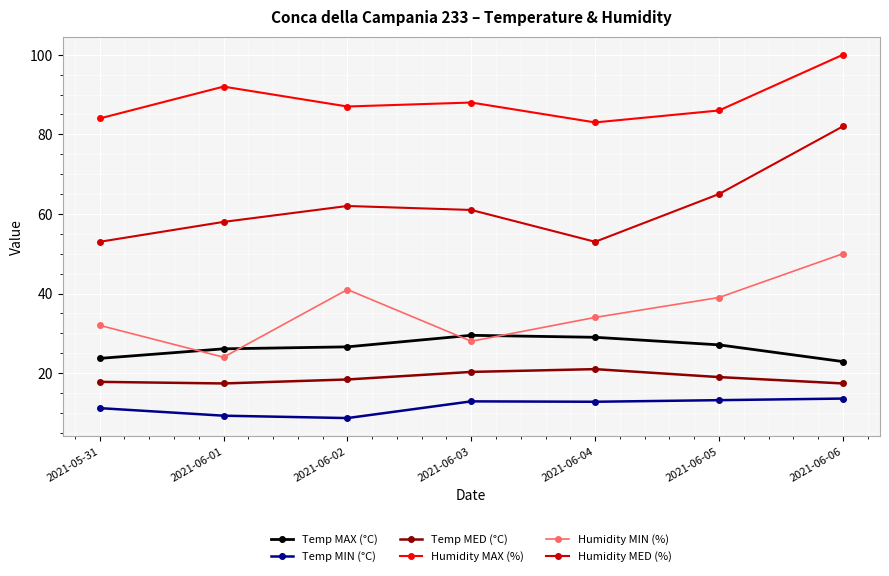

At which category is the sum across all series the highest?

2021-06-06